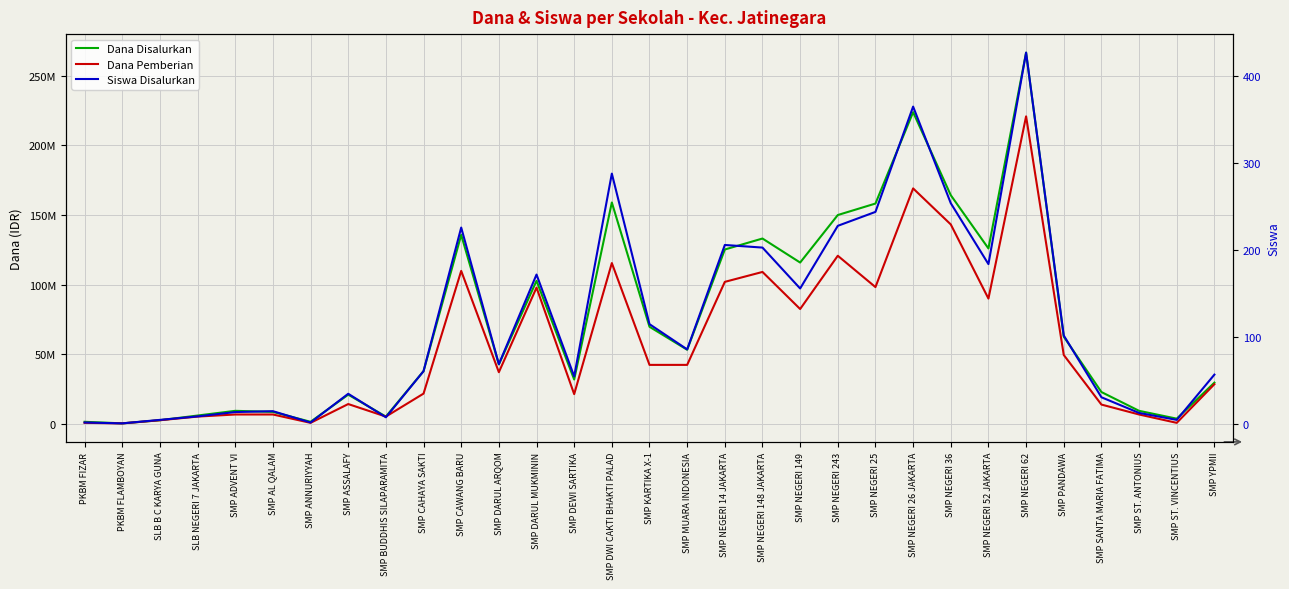

Reading right to left, list all the values displayed in this chart.

Dana Disalurkan: 29625000	3750000	9375000	22875000	62625000	266625000	126000000	164250000	223875000	158250000	150000000	115875000	133125000	125250000	53250000	69750000	159000000	31875000	102750000	42750000	135750000	37875000	5250000	21000000	1500000	8625000	9375000	6000000	2625000	375000	1500000
Dana Pemberian: 28500000	750000	6750000	13875000	49500000	220875000	90000000	143250000	169125000	98250000	120750000	82500000	109125000	102000000	42375000	42375000	115500000	21375000	97875000	37125000	109875000	21750000	5250000	14250000	750000	6750000	6750000	5250000	2625000	375000	750000
Siswa Disalurkan: 57	5	13	31	102	427	184	254	365	244	228	156	203	206	86	115	288	55	172	69	226	61	8	35	2	15	14	9	5	1	2